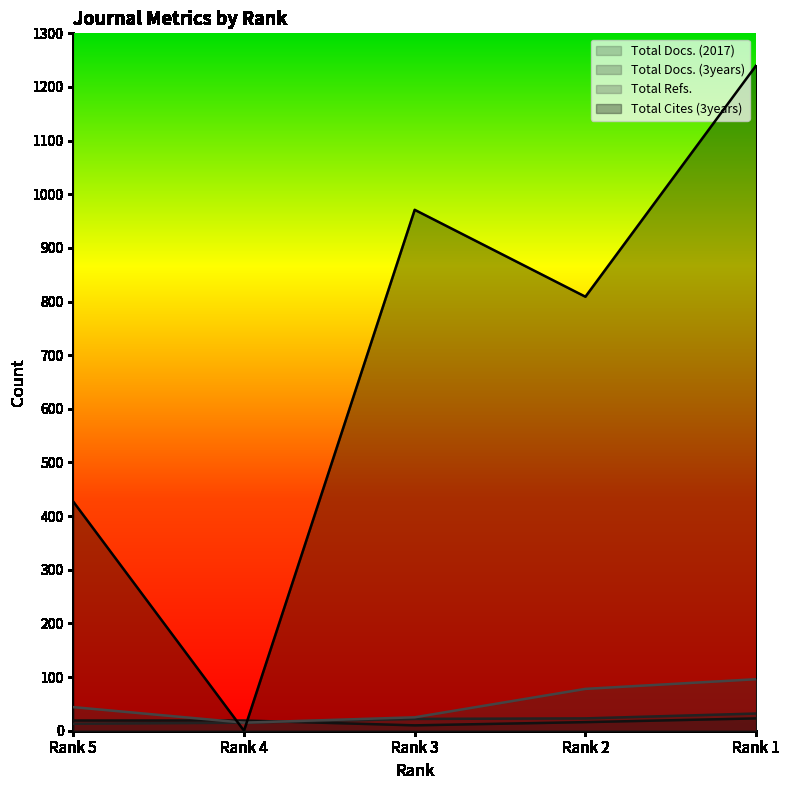

Where does the Total Docs. (2017) series first go above 19?

Rank 1